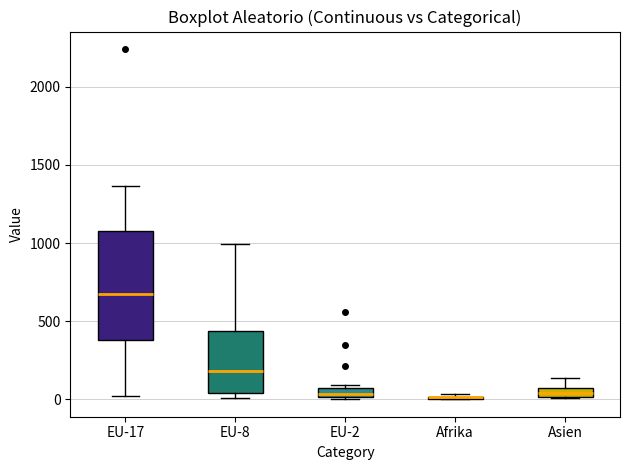

Comparing the boxes themselves (not the whiskers), which one is the tallest?

EU-17